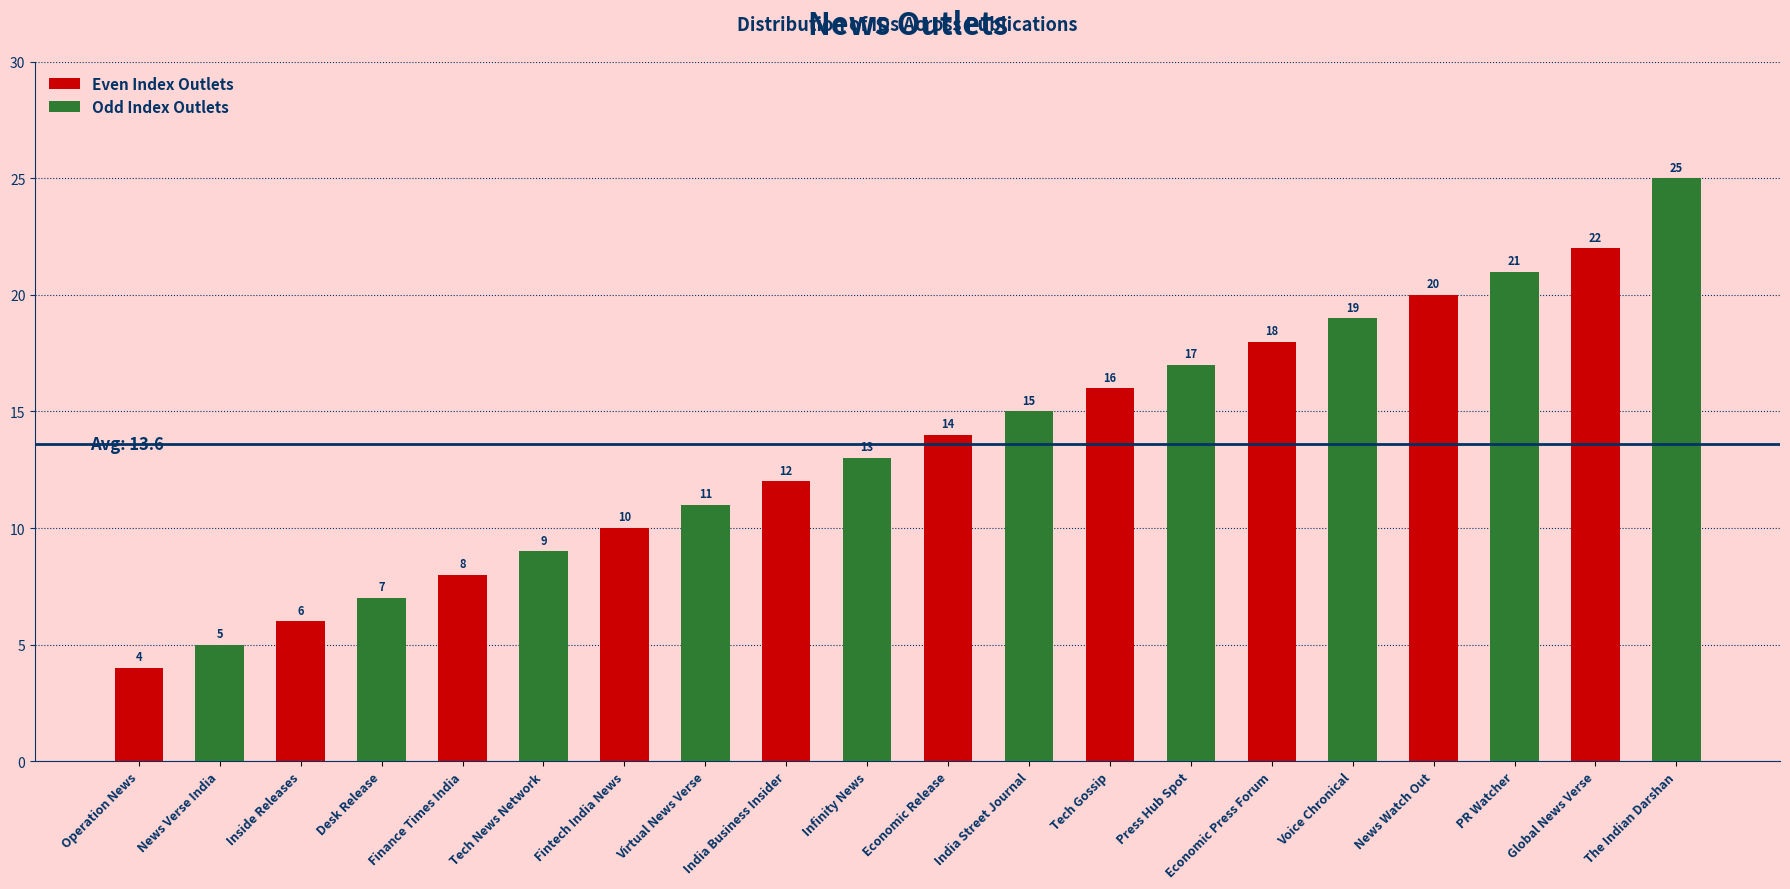

List the labels in order of Even Index Outlets value, smallest first.

Operation News, Inside Releases, Finance Times India, Fintech India News, India Business Insider, Economic Release, Tech Gossip, Economic Press Forum, News Watch Out, Global News Verse